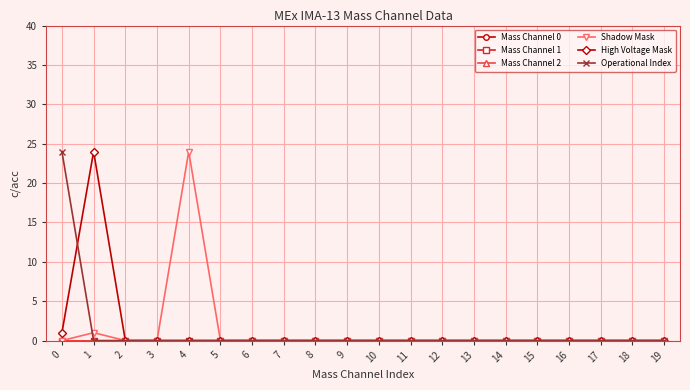

Reading right to left, what are all the values shown in this chart?

Mass Channel 0: 0	0	0	0	0	0	0	0	0	0	0	0	0	0	0	0	0	0	0	0
Mass Channel 1: 0	0	0	0	0	0	0	0	0	0	0	0	0	0	0	0	0	0	0	0
Mass Channel 2: 0	0	0	0	0	0	0	0	0	0	0	0	0	0	0	0	0	0	0	0
Shadow Mask: 0	0	0	0	0	0	0	0	0	0	0	0	0	0	0	24	0	0	1	0
High Voltage Mask: 0	0	0	0	0	0	0	0	0	0	0	0	0	0	0	0	0	0	24	1
Operational Index: 0	0	0	0	0	0	0	0	0	0	0	0	0	0	0	0	0	0	0	24